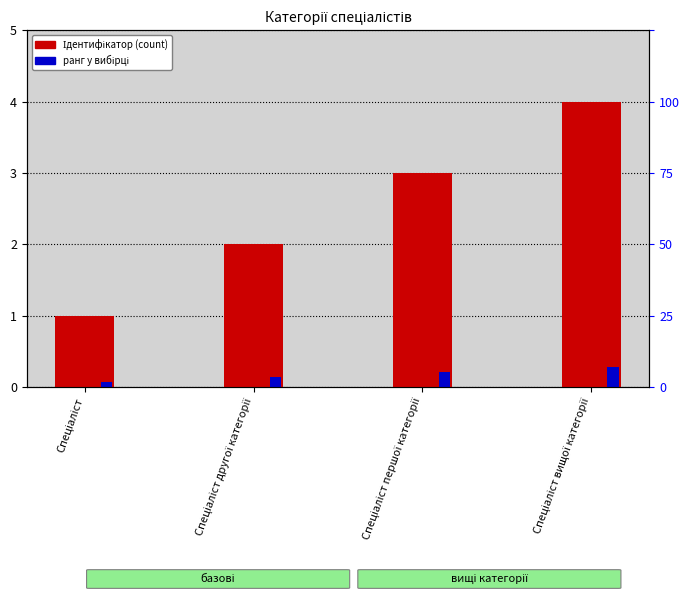

Count the number of categories in the chart.

4